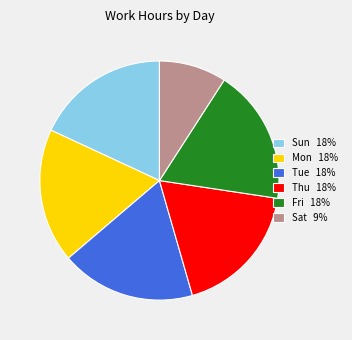

True or false: Thu 18% accounts for 18% of the total.

True